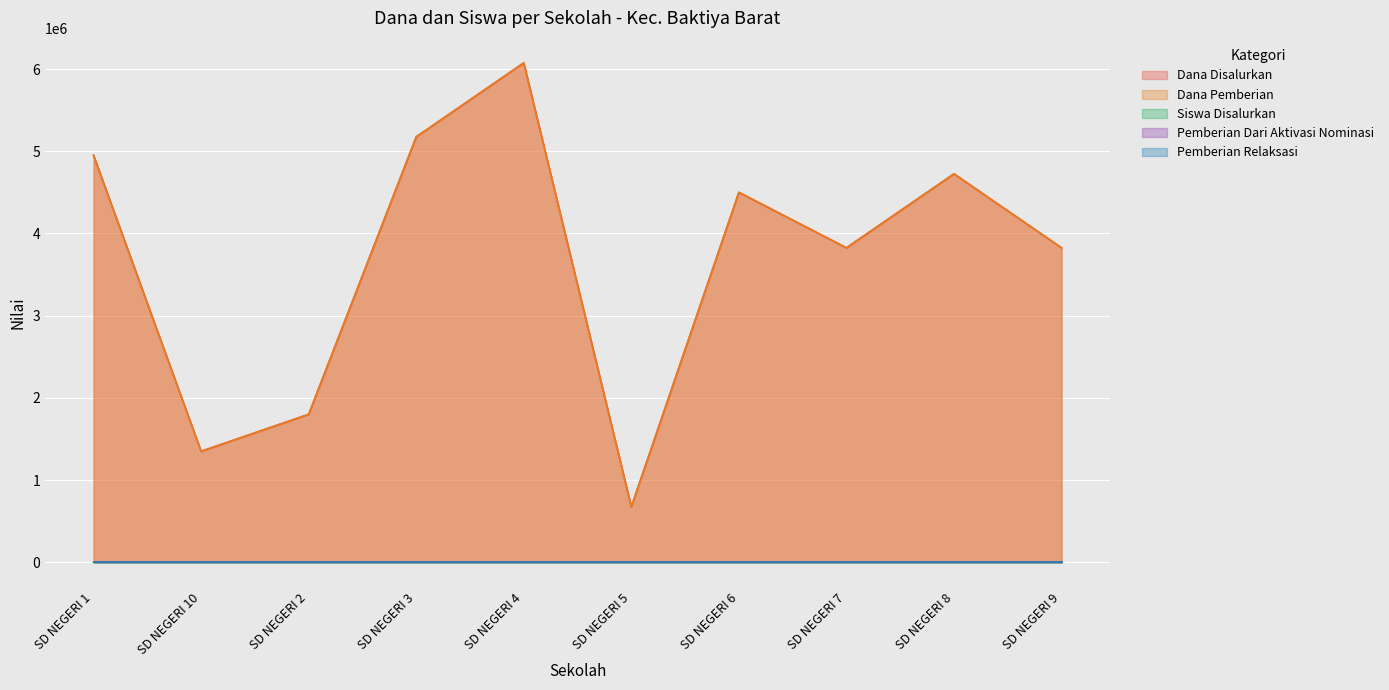

What is the total value across all series at SD NEGERI 4?

12150027